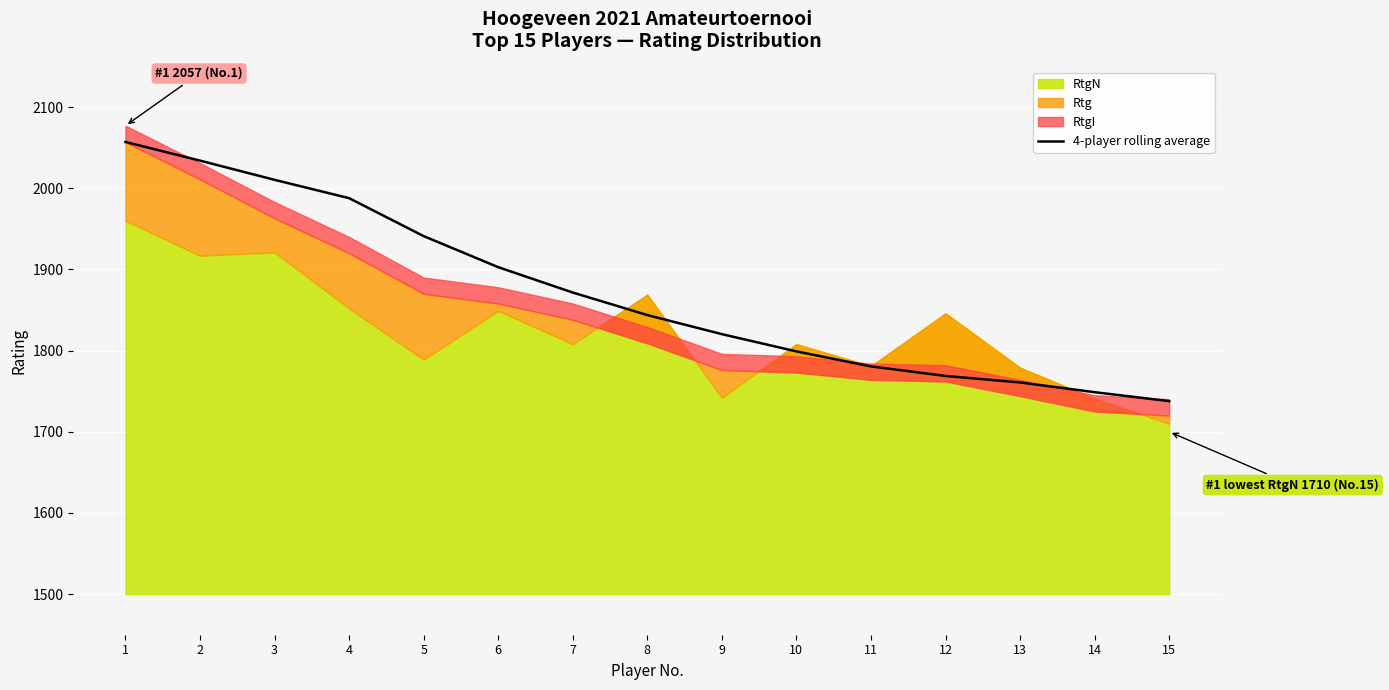

What is the highest value of the 4-player rolling average series?

2057.0